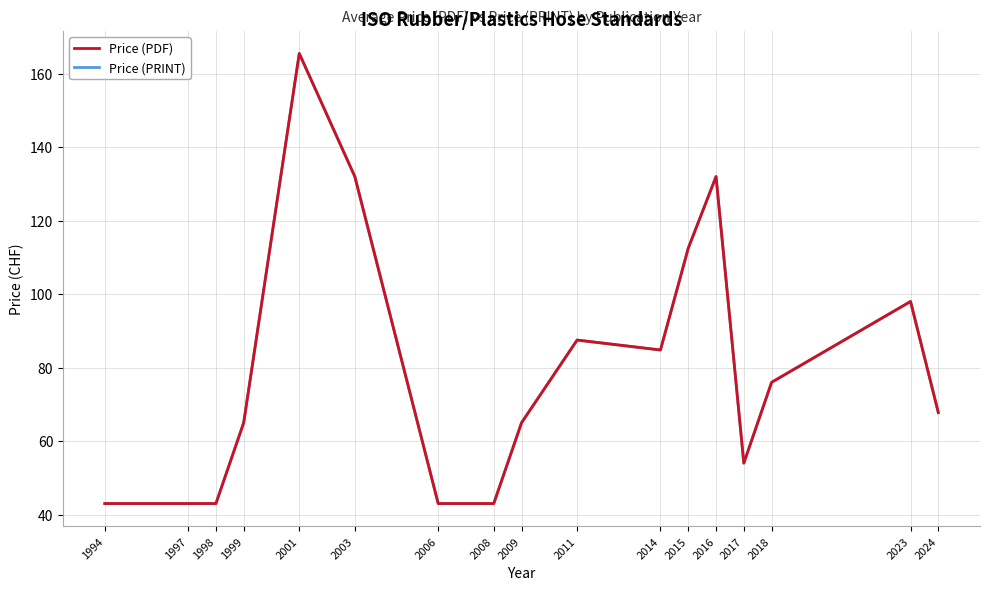

At 1994, list the series in order from smallest to largest.

Price (PDF), Price (PRINT)